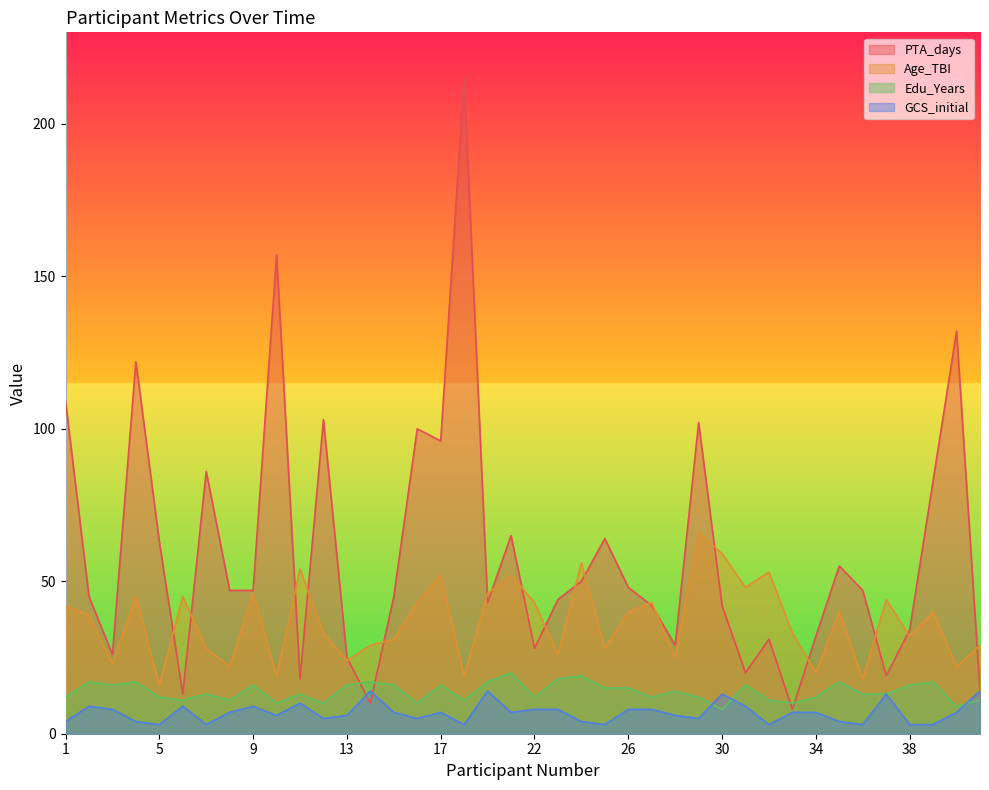

What is the difference between the maximum and minimum values in the Edu_Years series?

12